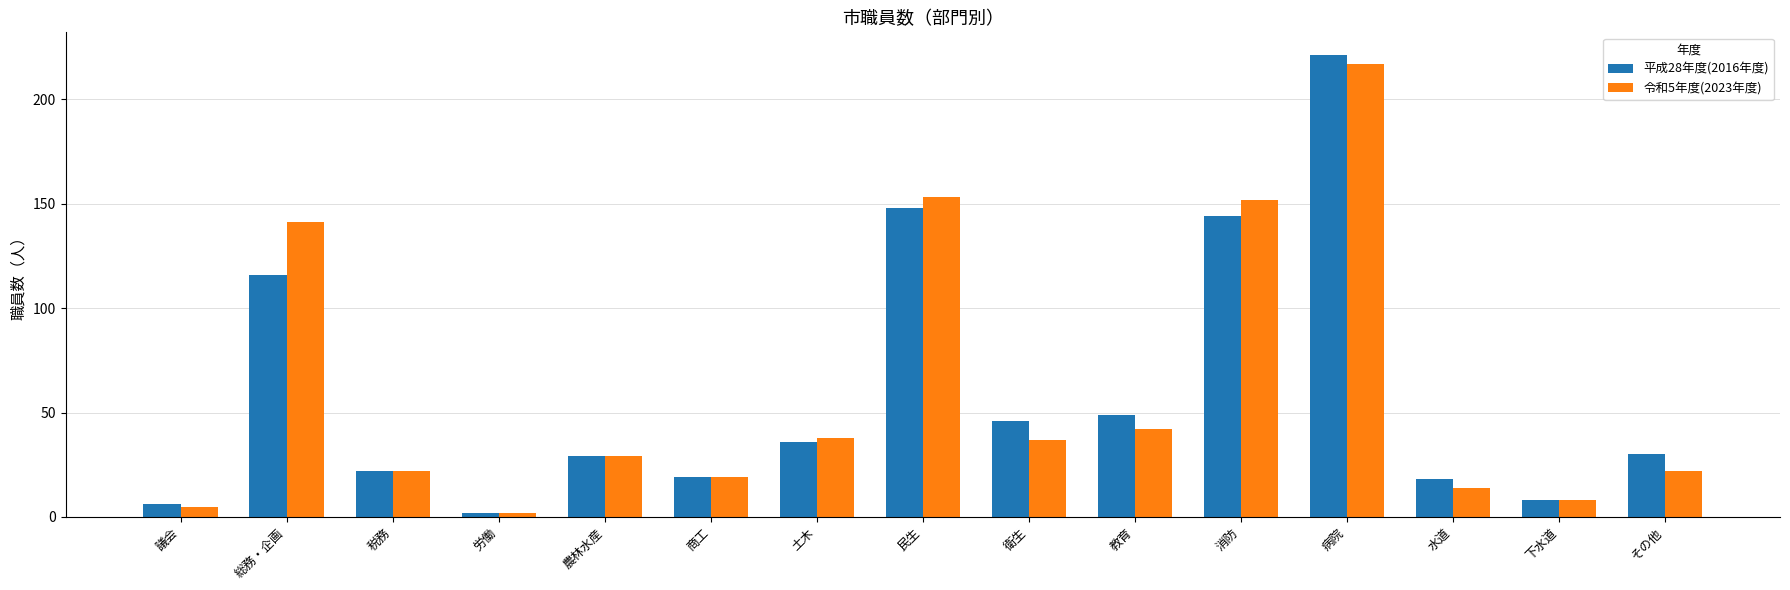

Read the 平成28年度(2016年度) value at 教育, to the nearest 5.

50